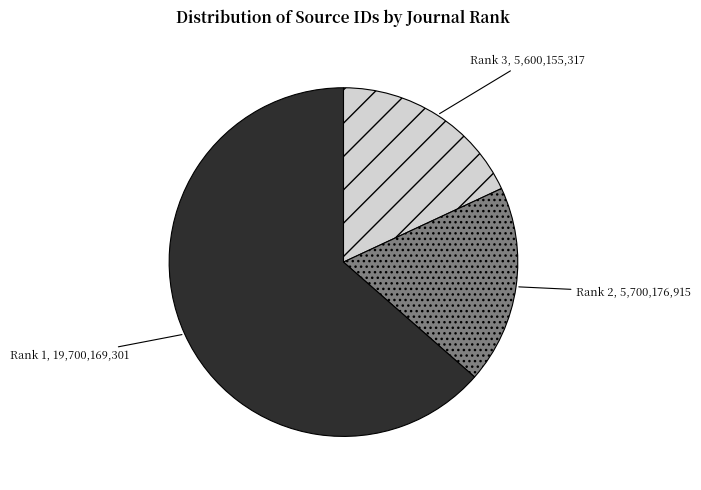

Does any single category account for the majority?

Yes